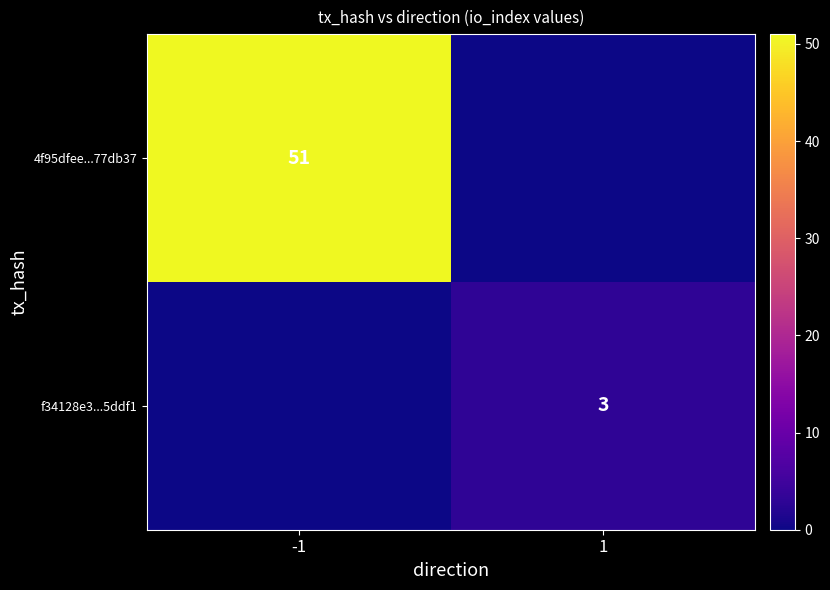

Is the value of f34128e3...5ddf1 at 1 greater than the value of 4f95dfee...77db37 at -1?

No